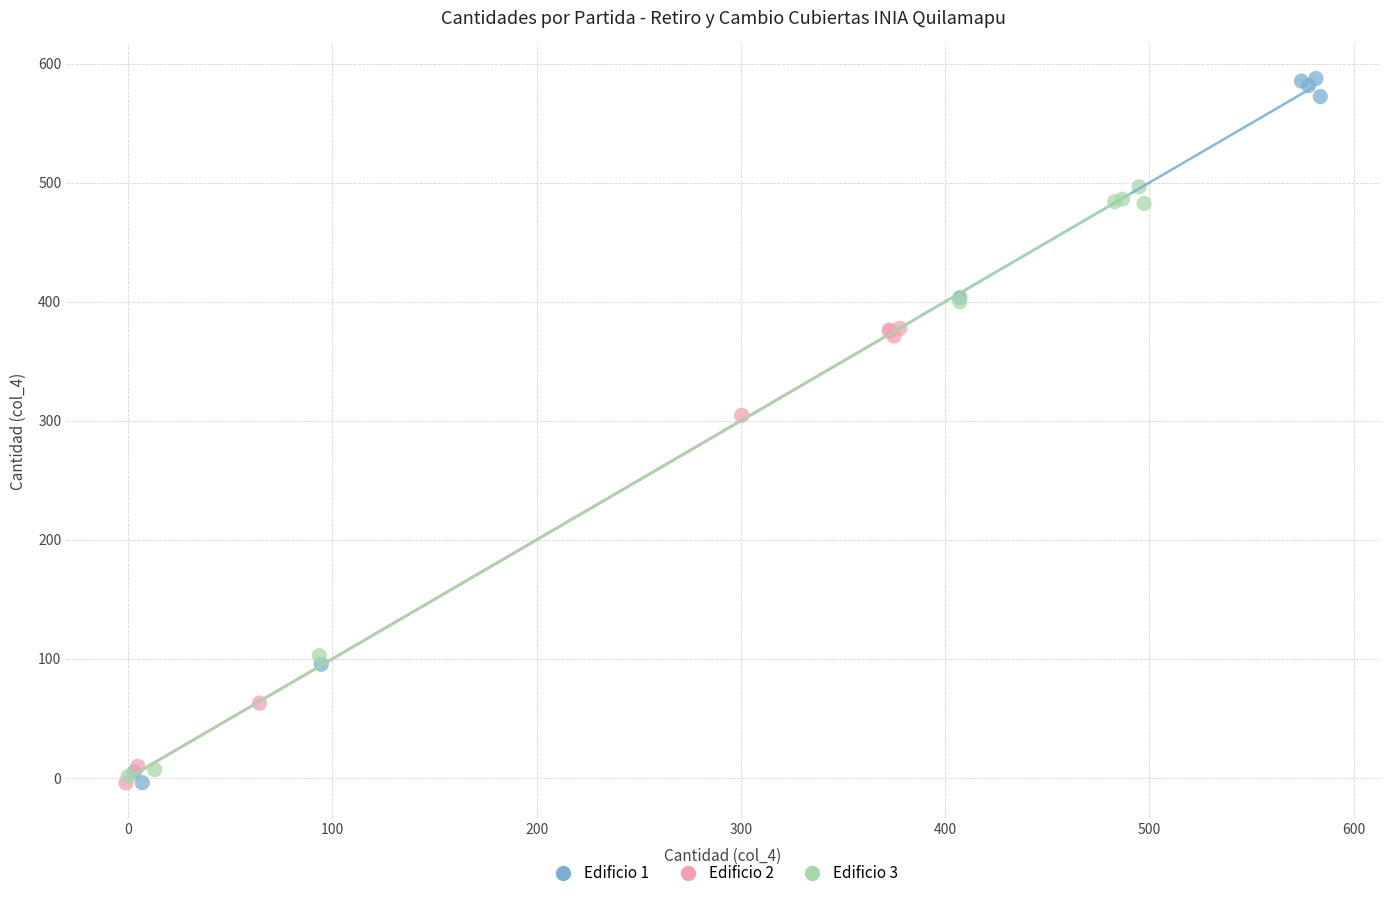

Which series has the widest spread of Y values?

Edificio 1